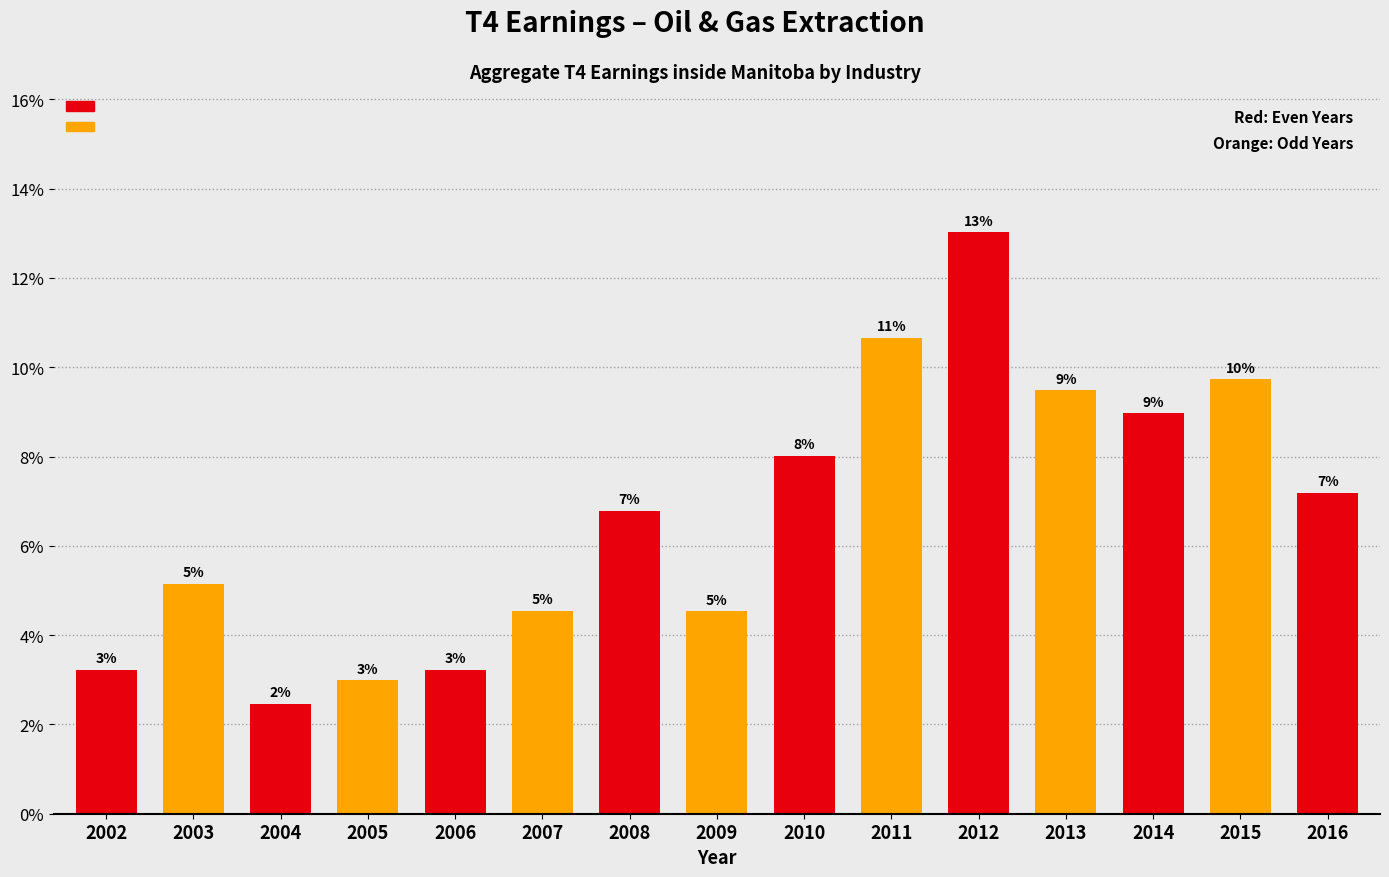

Are the bars horizontal?

No